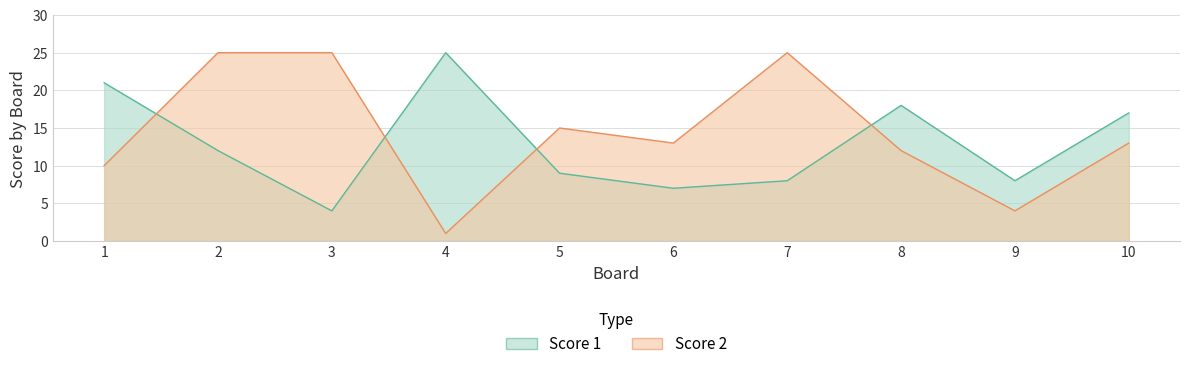

Reading left to right, transcribe all the data shown in this chart.

Score 1: 1=21	2=12	3=4	4=25	5=9	6=7	7=8	8=18	9=8	10=17
Score 2: 1=10	2=25	3=25	4=1	5=15	6=13	7=25	8=12	9=4	10=13